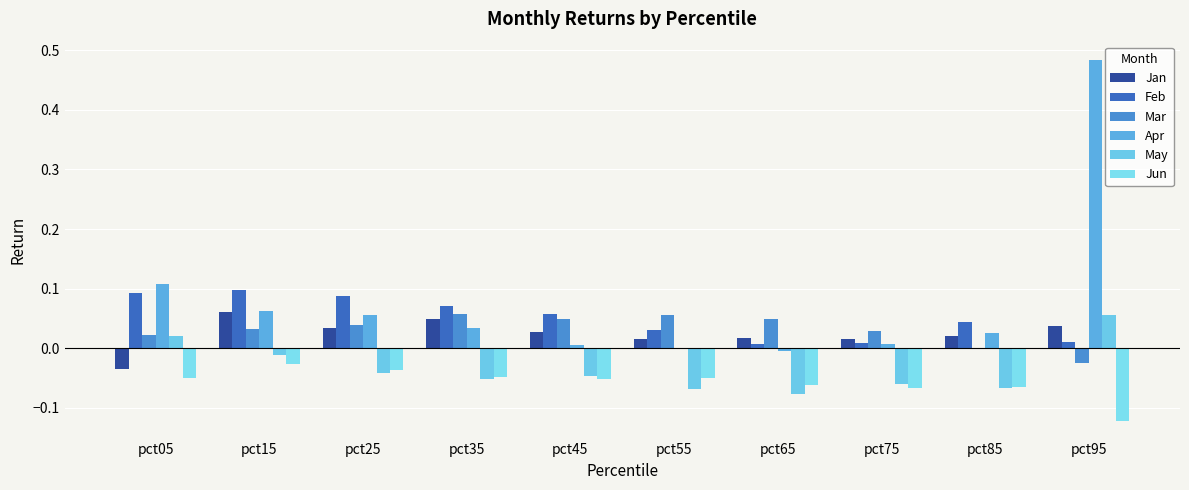

Does the chart contain stacked bars?

No